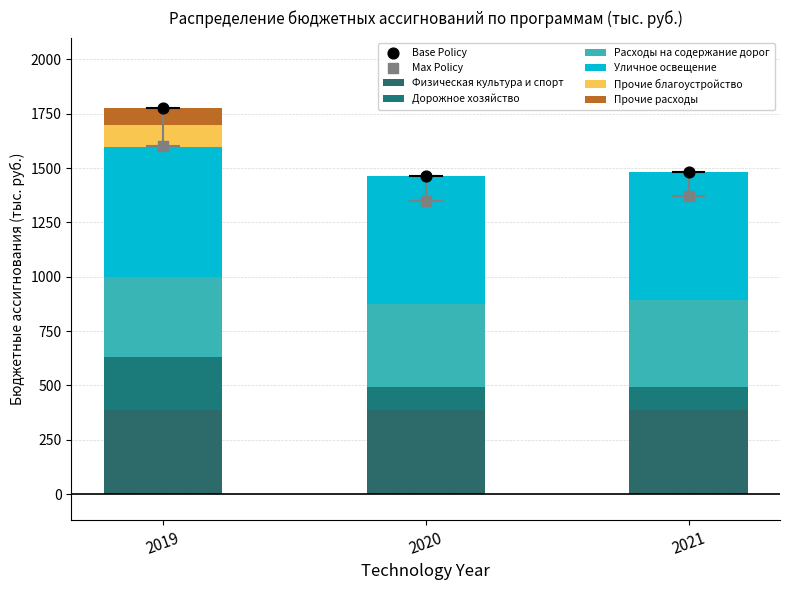

Which series has the largest Y range (max minus min)?

Дорожное хозяйство